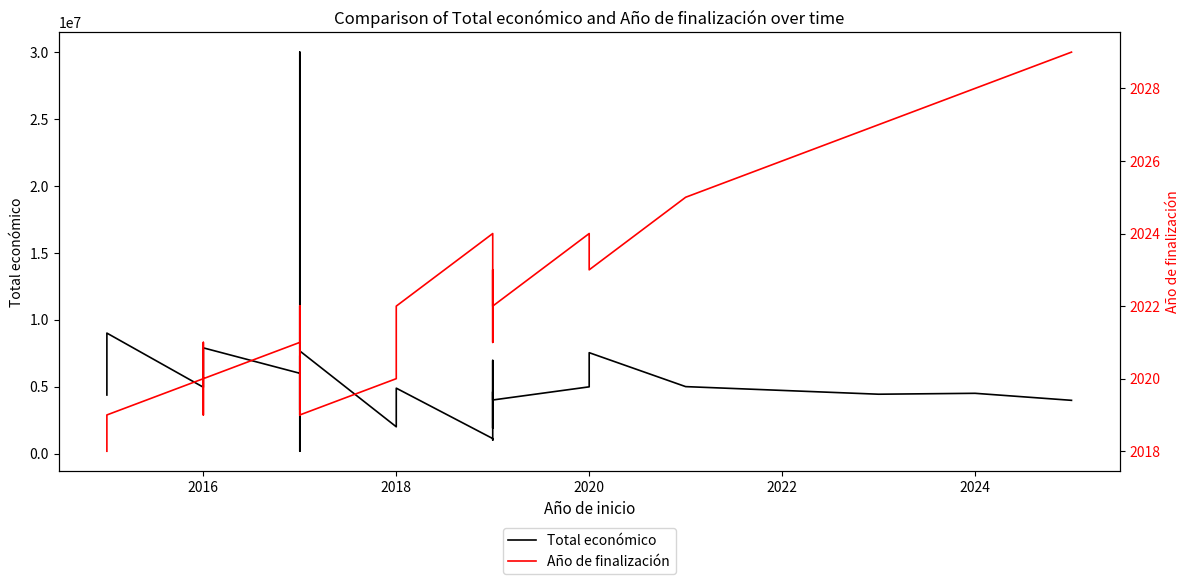

True or false: Año de finalización has a value of 2022 at 2018.

True